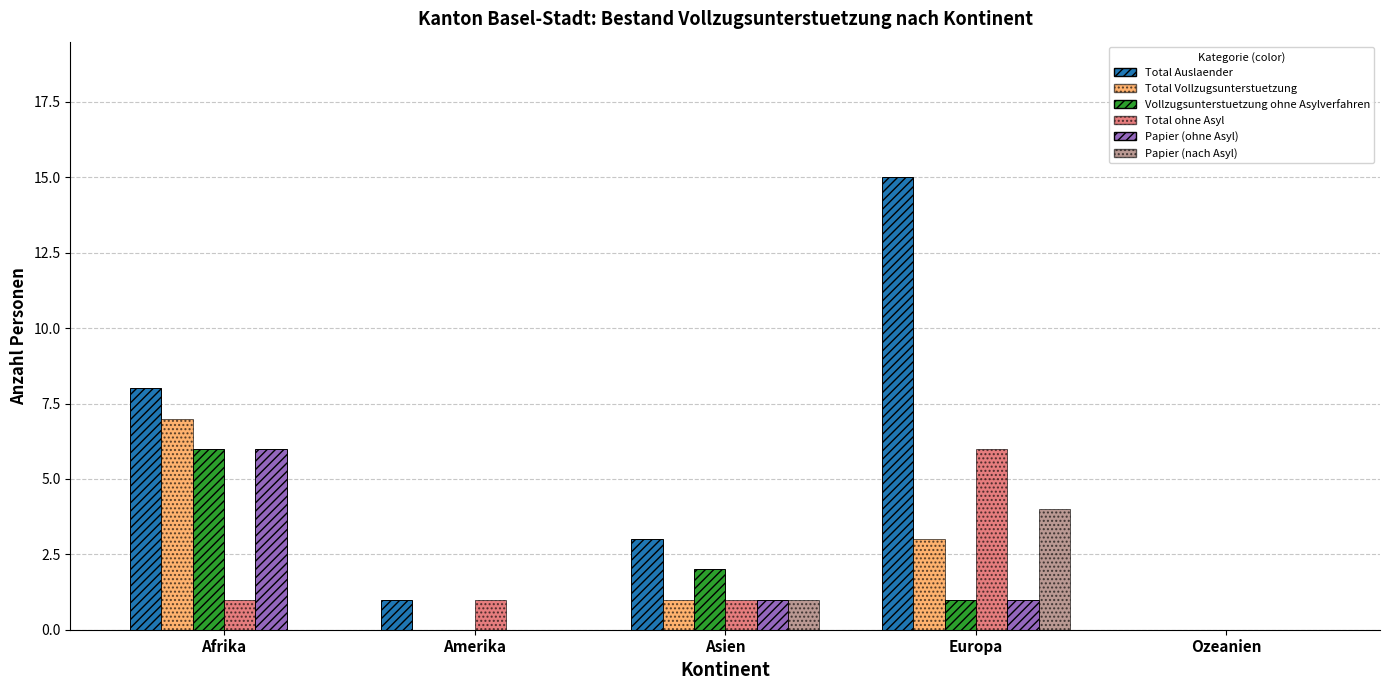

What is the approximate value of Papier (nach Asyl) at Europa?

4